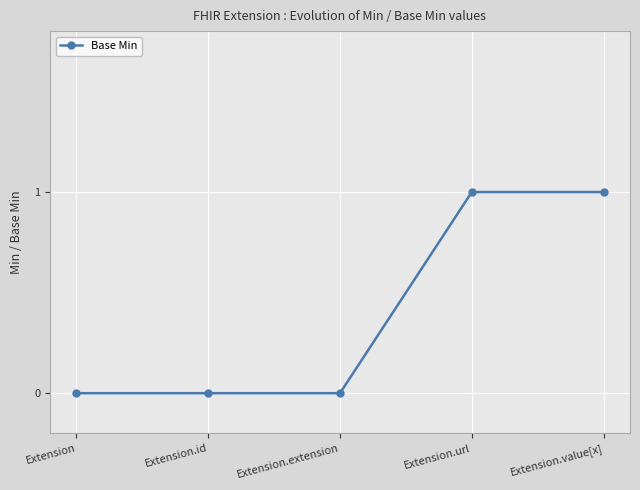

What is the difference between the second highest and minimum values?

1